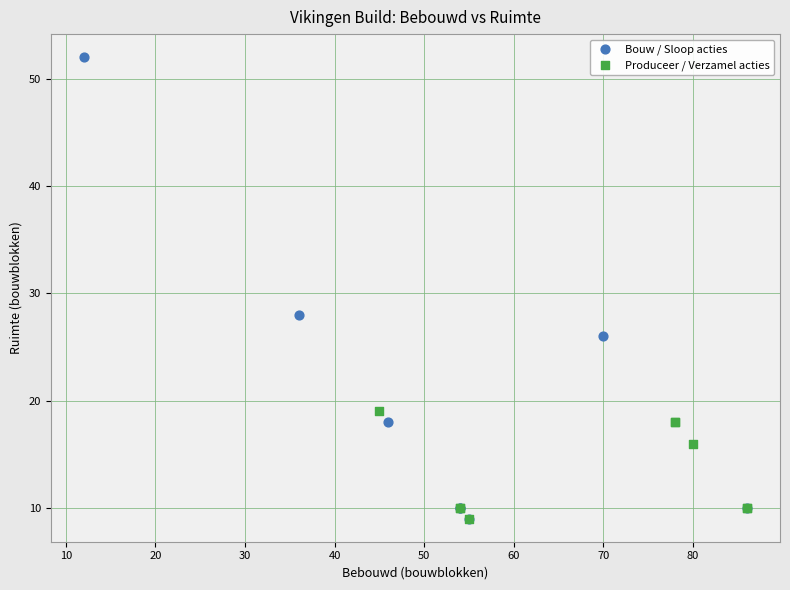

Which series has the widest spread of Y values?

Bouw / Sloop acties